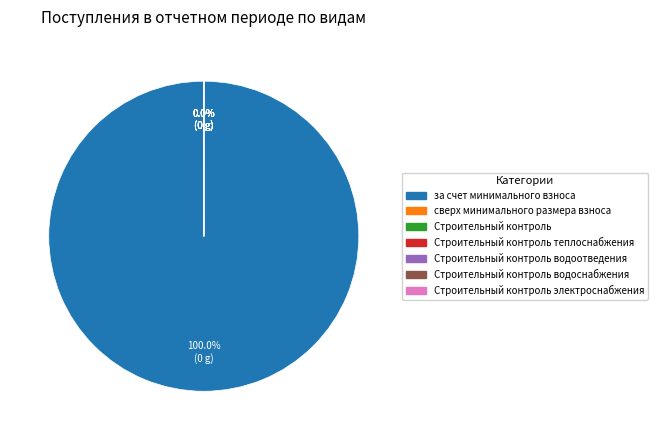

To the nearest percent, what is the difference between the largest and smallest slice percentages?

100%